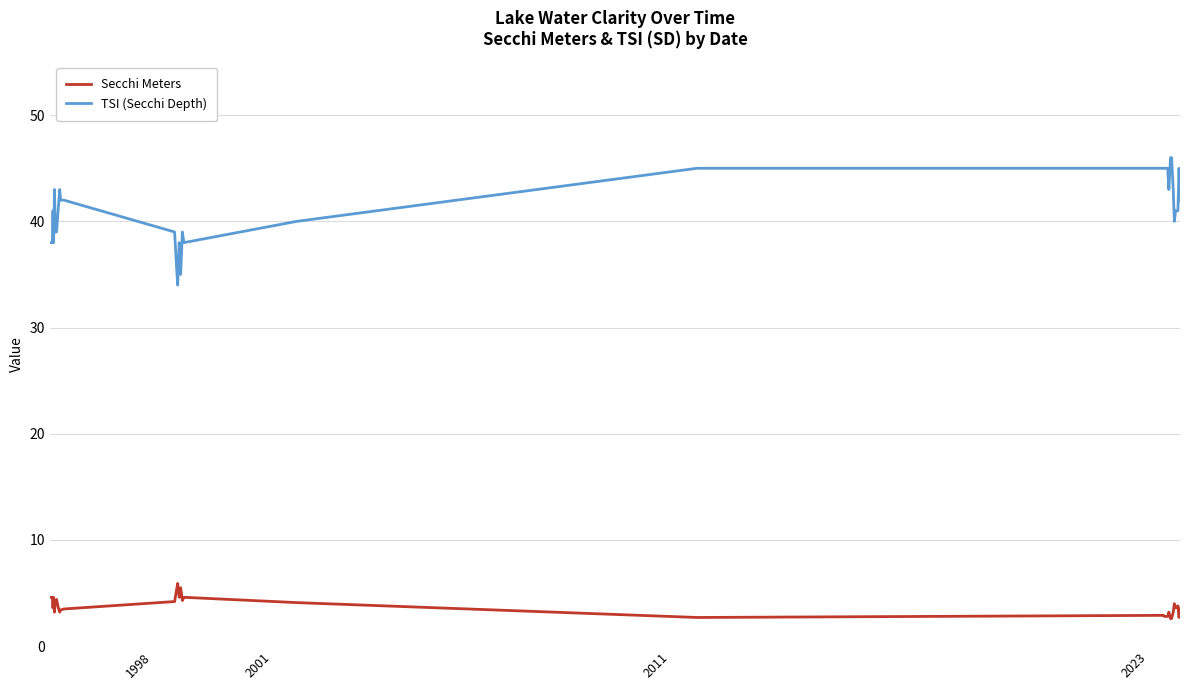

Which series has the largest total across all categories?

TSI (Secchi Depth)